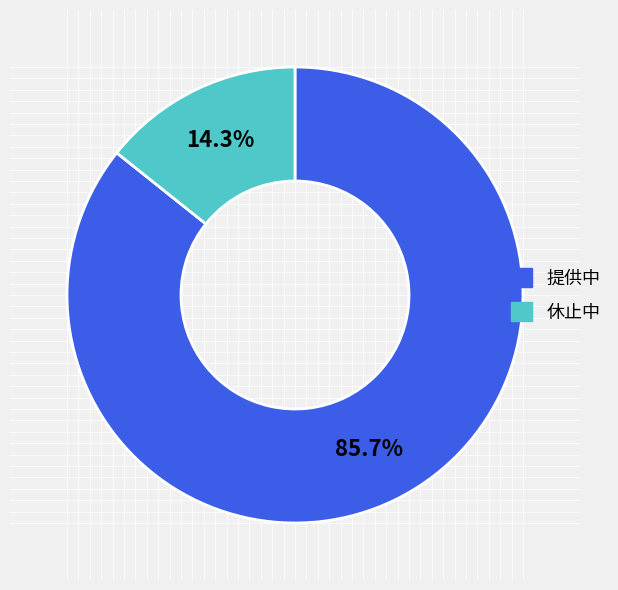

Which category has the biggest portion of the pie?

提供中